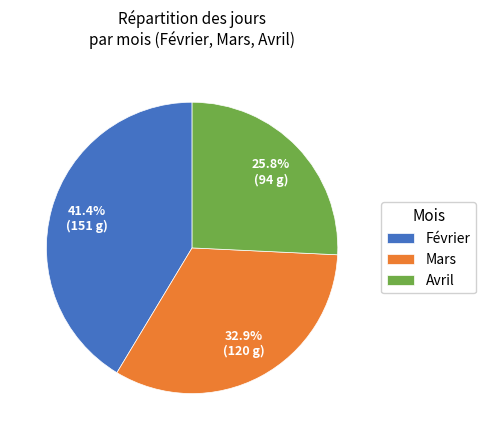

To the nearest percent, what is the average slice percentage?

33%